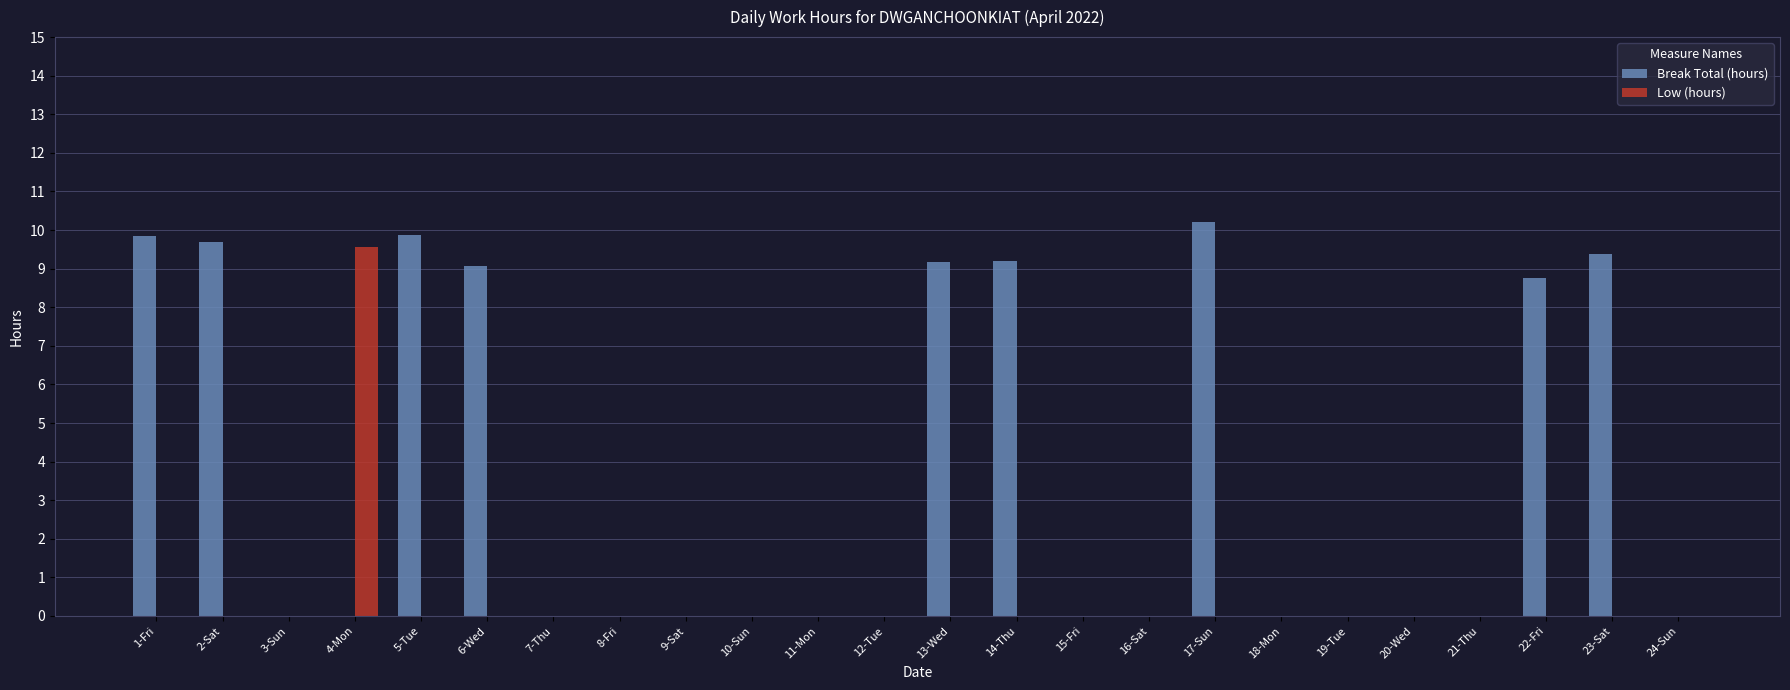

Which category has the highest value in the Break Total (hours) series?

17-Sun